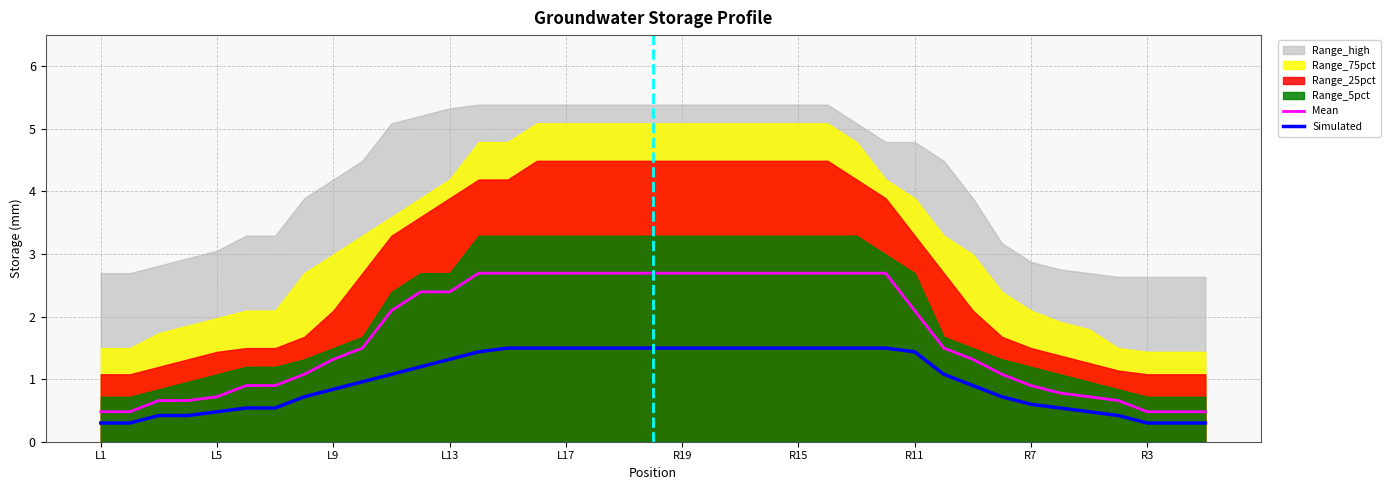

True or false: Mean and Simulated intersect in this chart.

False